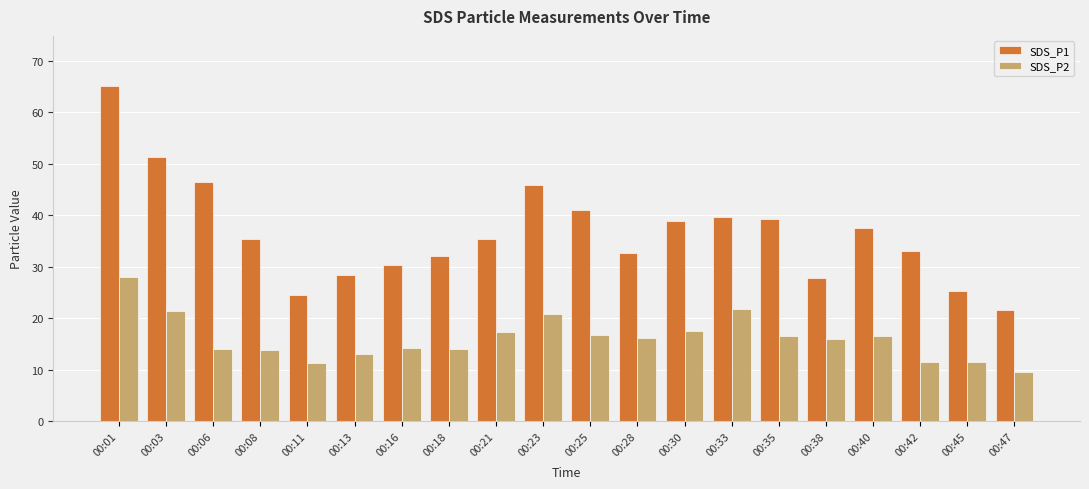

How many categories are shown in the chart?

20